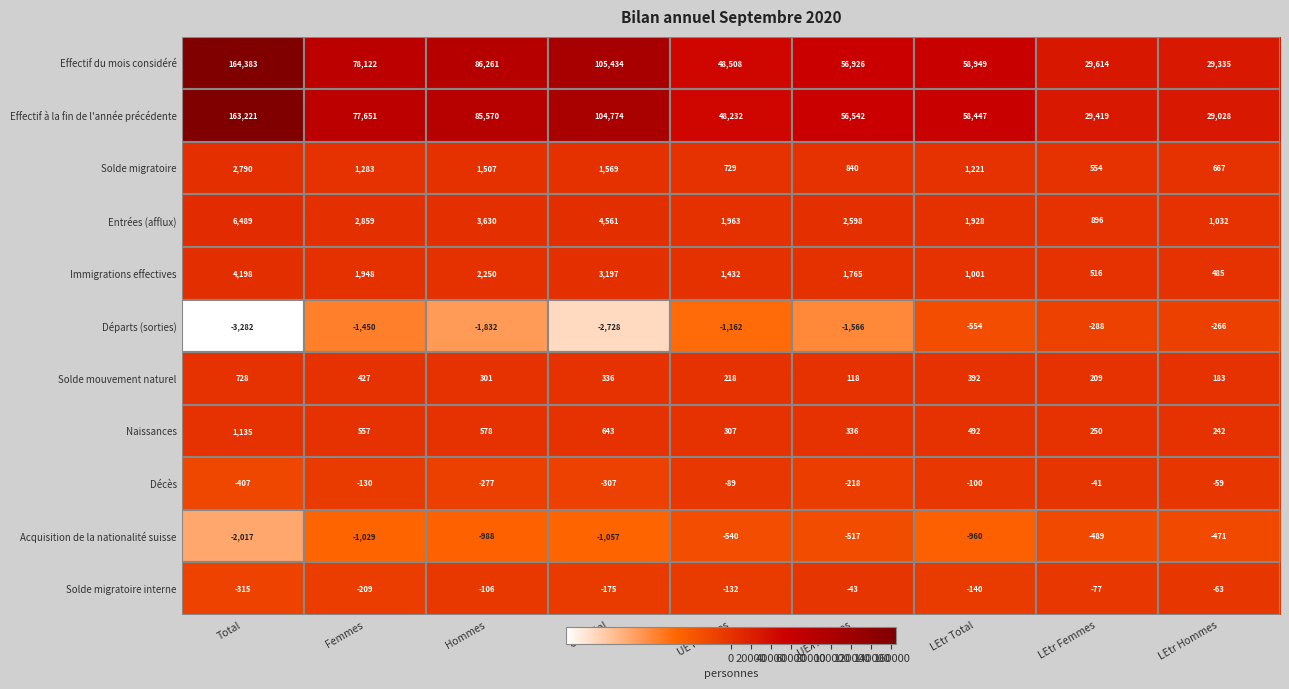

What is the difference between the Effectif du mois considéré values at UE Femmes and UE Total?

56926